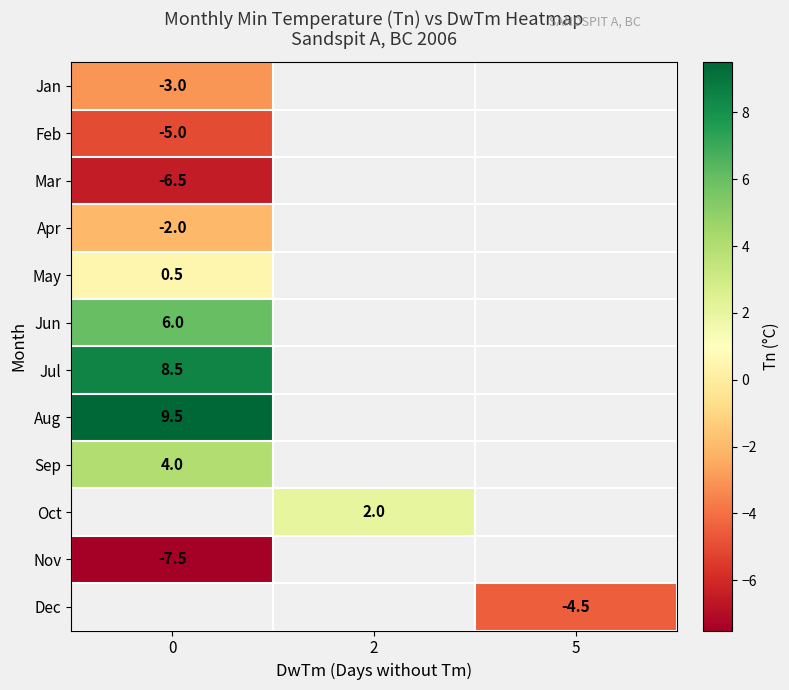

True or false: Oct has a value of 2.0 at 2.

True